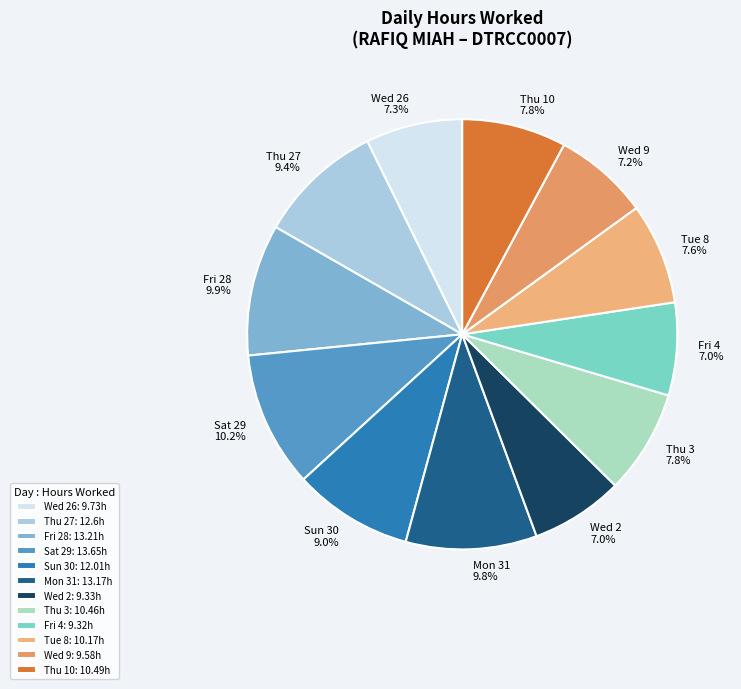

Rank the categories by value from lowest to highest.

Fri 4, Wed 2, Wed 9, Wed 26, Tue 8, Thu 3, Thu 10, Sun 30, Thu 27, Mon 31, Fri 28, Sat 29